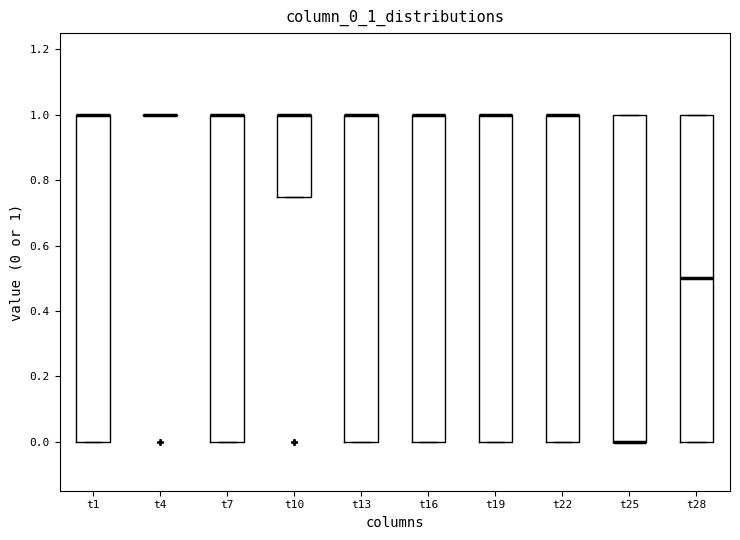

Reading left to right, read every box against the y-axis: the position of its median line, the range the box covers, and the ends of its whiskers. The values are not printed on the chart, so give them approximately, as read against the axis.

t1: median 1.00 (drawn on the box's upper edge), box 0.00 to 1.00, whiskers 0.00 to 1.00
t4: box collapsed to a line at 1.00, whiskers 1.00 to 1.00
t7: median 1.00 (drawn on the box's upper edge), box 0.00 to 1.00, whiskers 0.00 to 1.00
t10: median 1.00 (drawn on the box's upper edge), box 0.76 to 1.00, whiskers 0.76 to 1.00
t13: median 1.00 (drawn on the box's upper edge), box 0.00 to 1.00, whiskers 0.00 to 1.00
t16: median 1.00 (drawn on the box's upper edge), box 0.00 to 1.00, whiskers 0.00 to 1.00
t19: median 1.00 (drawn on the box's upper edge), box 0.00 to 1.00, whiskers 0.00 to 1.00
t22: median 1.00 (drawn on the box's upper edge), box 0.00 to 1.00, whiskers 0.00 to 1.00
t25: median 0.00 (drawn on the box's lower edge), box 0.00 to 1.00, whiskers 0.00 to 1.00
t28: median 0.50, box 0.00 to 1.00, whiskers 0.00 to 1.00